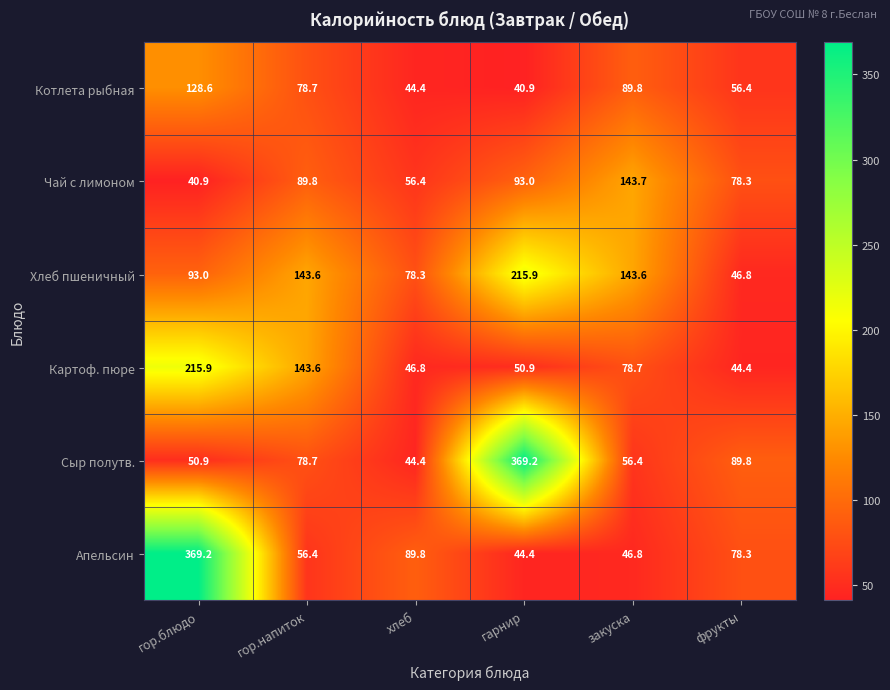

What is the greatest value displayed?

369.2